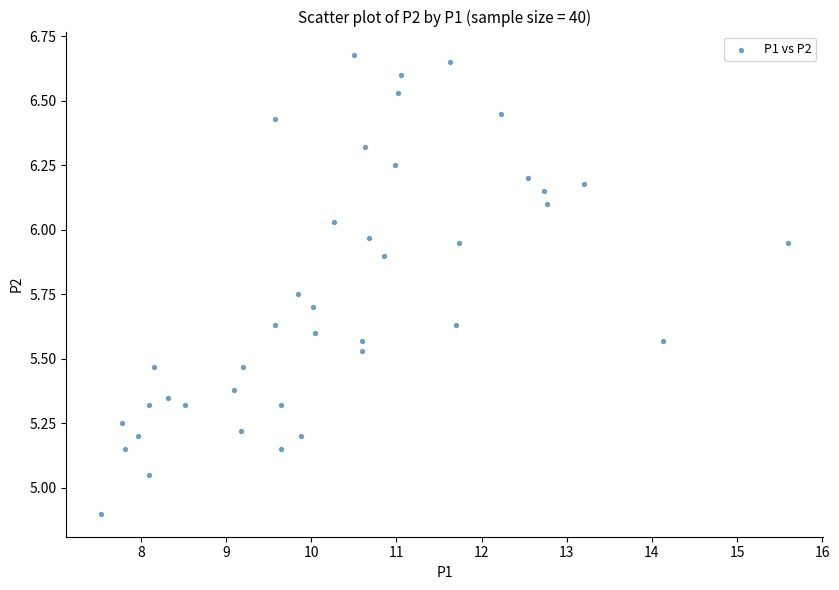

What is the range of Y values (max minus min)?

1.8